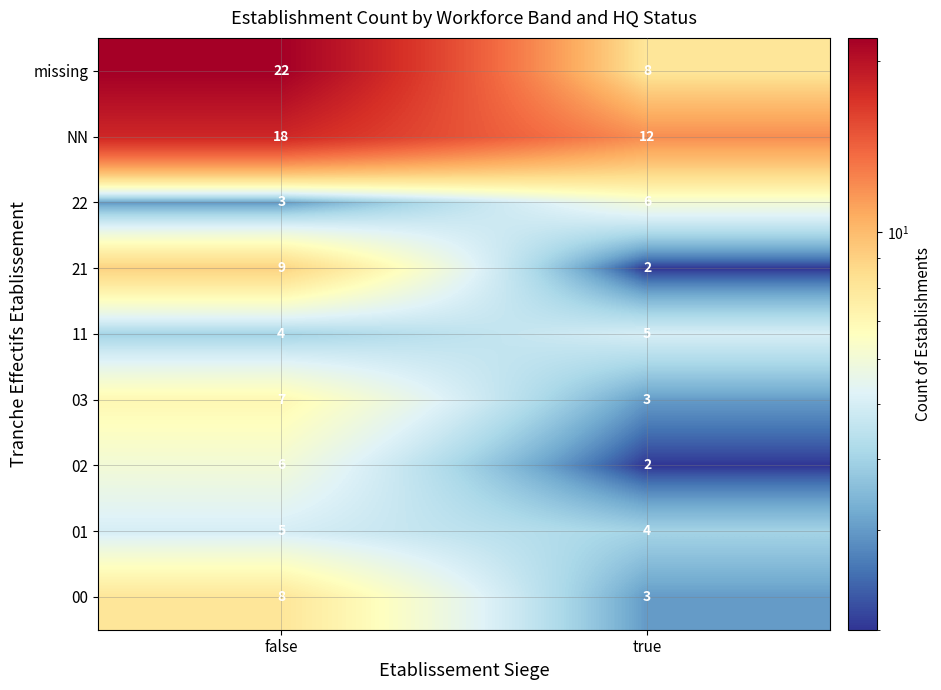

Reading left to right, extract all data points from this chart.

missing: false=22	true=8
NN: false=18	true=12
22: false=3	true=6
21: false=9	true=2
11: false=4	true=5
03: false=7	true=3
02: false=6	true=2
01: false=5	true=4
00: false=8	true=3